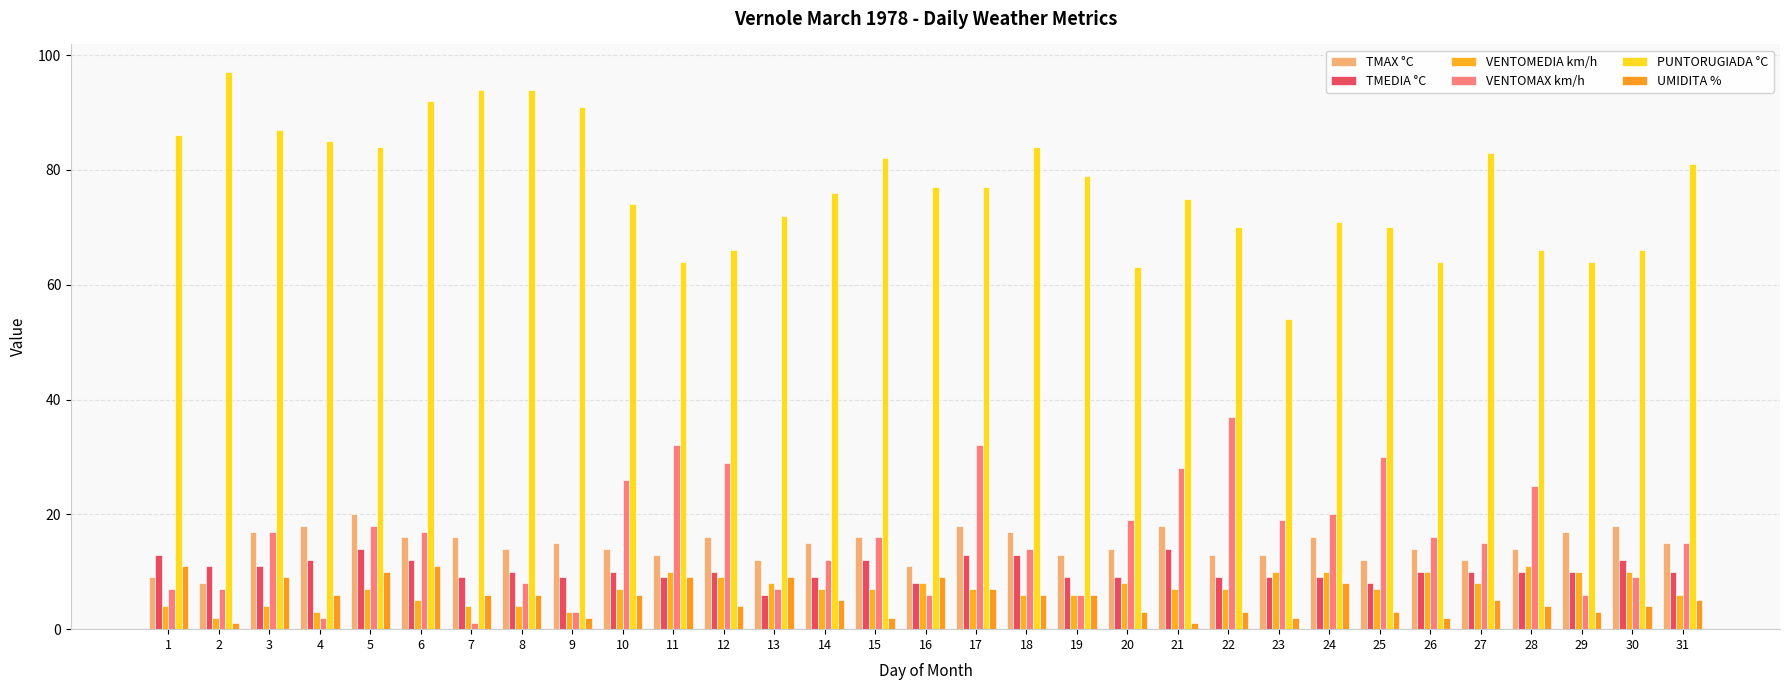

Read the VENTOMEDIA km/h value at 6.

5